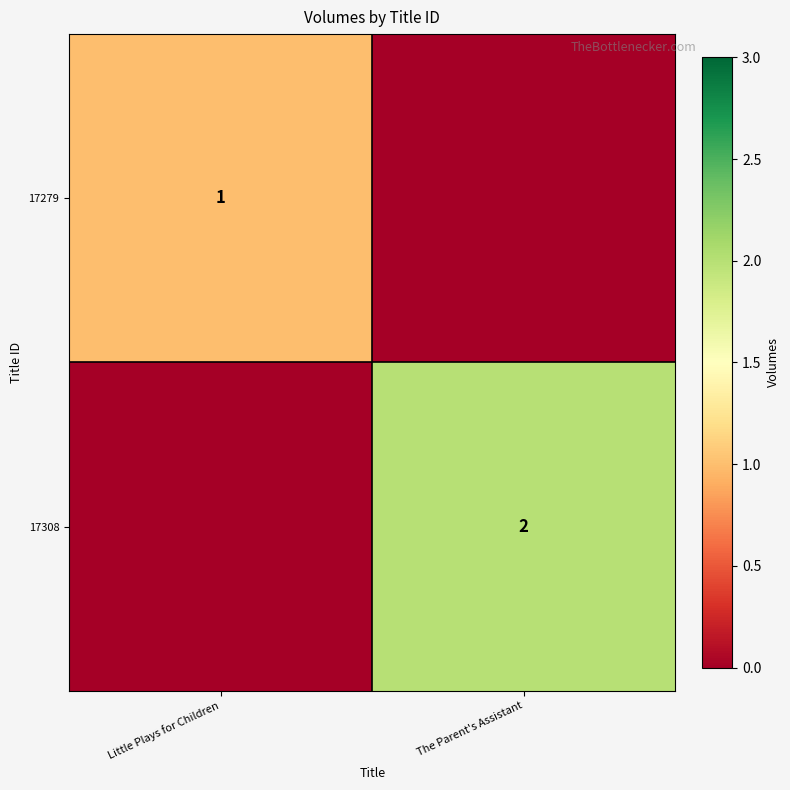

Is it true that 17308 equals 1 at The Parent's Assistant?

False